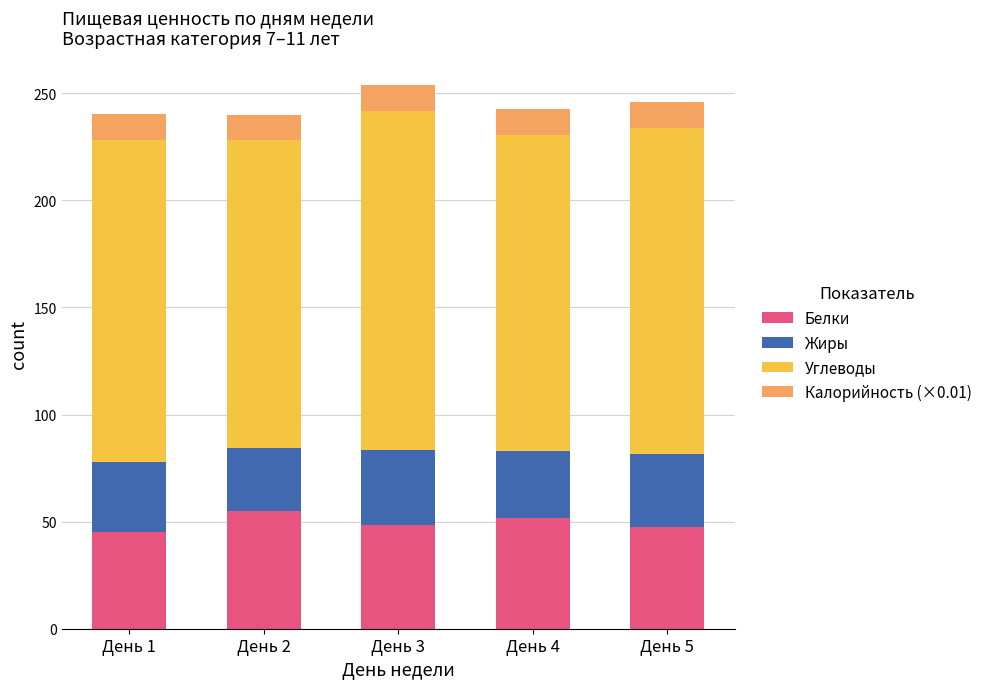

What is the maximum value for Белки?

54.9